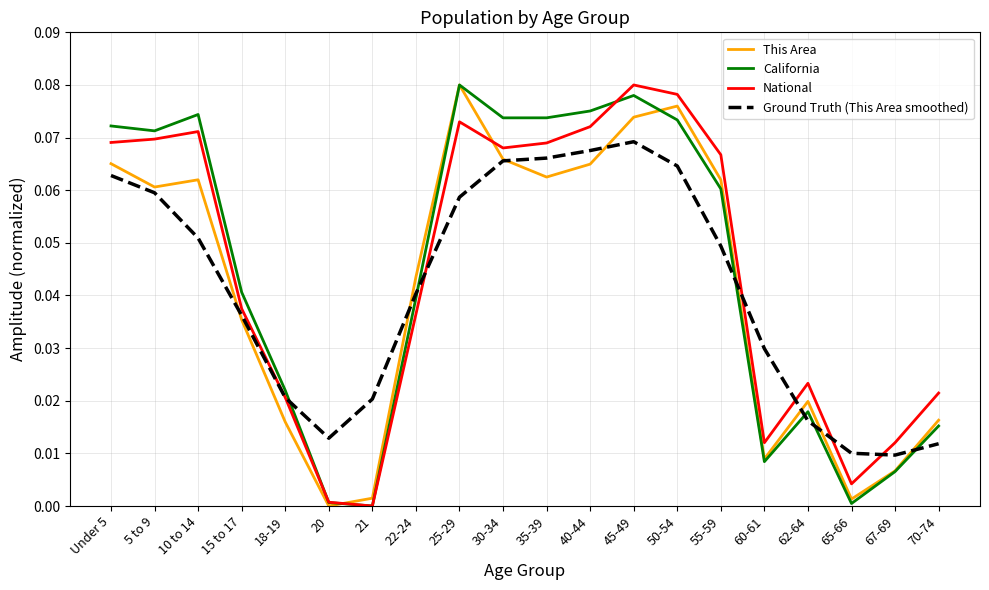

Is the value of National at 5 to 9 greater than the value of Ground Truth (This Area smoothed) at 5 to 9?

Yes